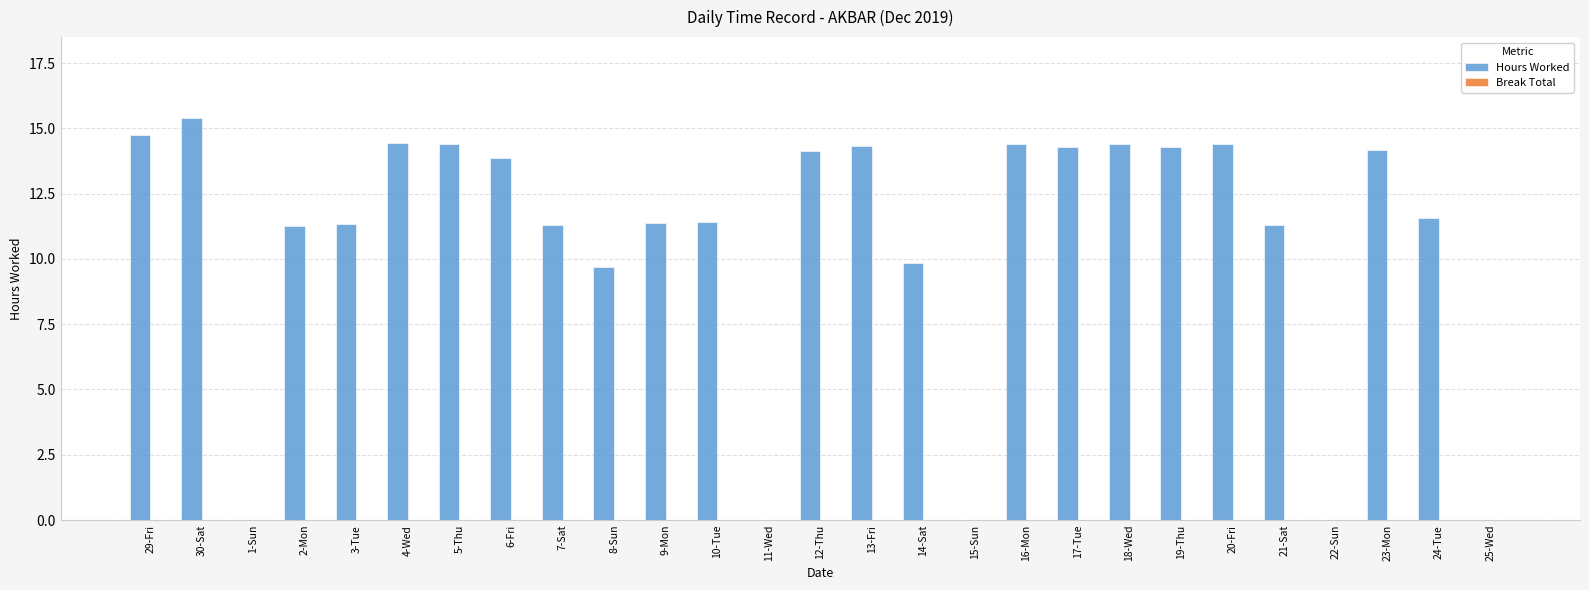

True or false: the data shows 18.4 at 7-Sat.

False